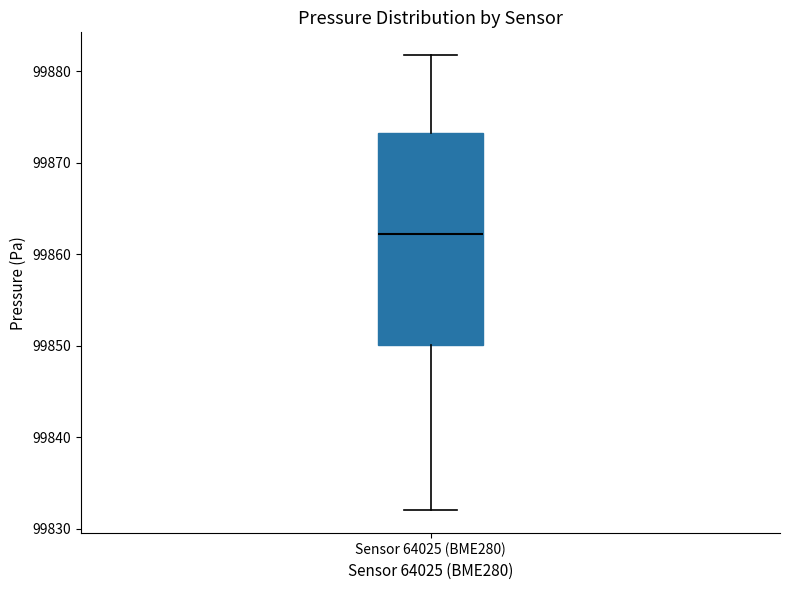

Transcribe this box plot: give where the median line is, the range the box spans, and where the two whiskers end, as read against the y-axis. The values are not printed on the chart, so give them approximately, as read against the axis.

median 99862, box 99850 to 99873, whiskers 99832 to 99882